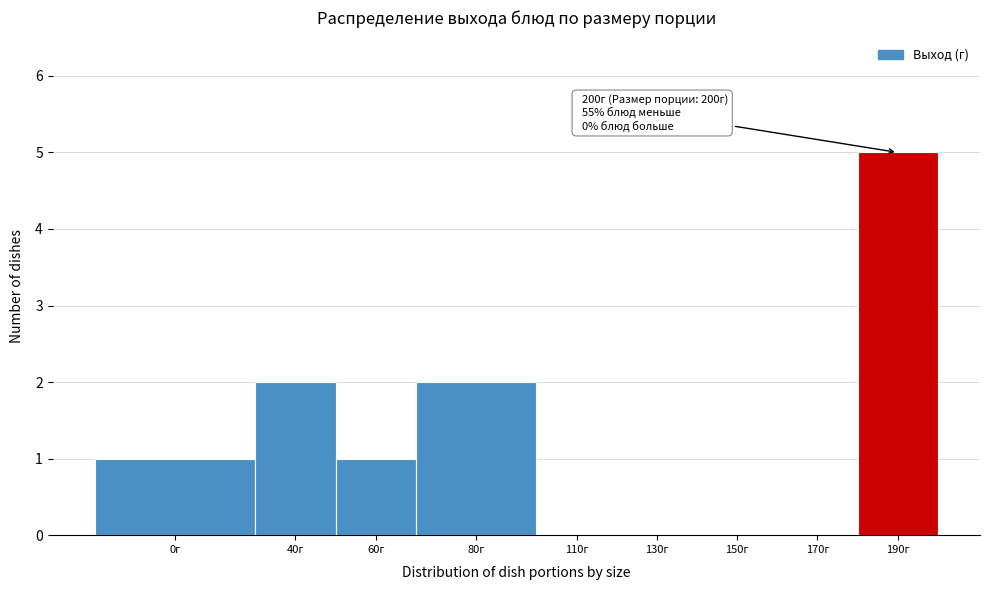

Reading left to right, transcribe all the data shown in this chart.

0г=1	40г=2	60г=1	80г=2	110г=0	130г=0	150г=0	170г=0	190г=5